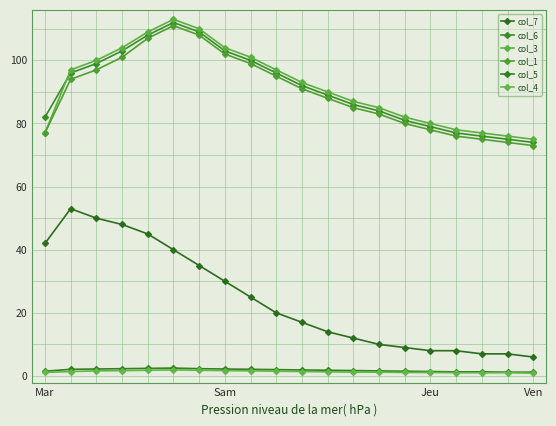

At which label is col_1 closest to 92?

10